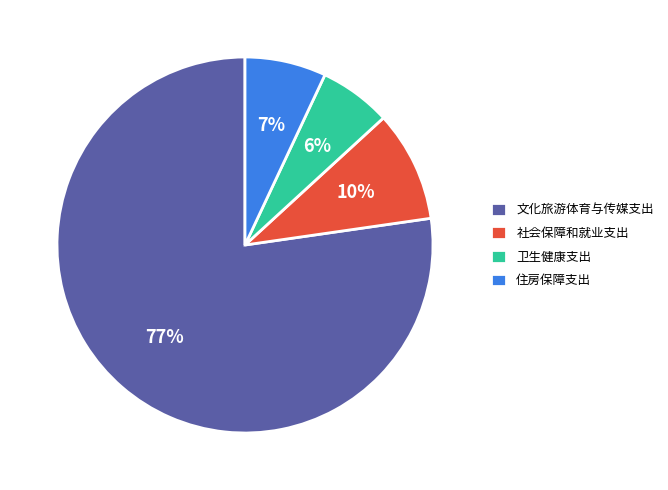

To the nearest percent, what percentage of the pie is 住房保障支出?

7%